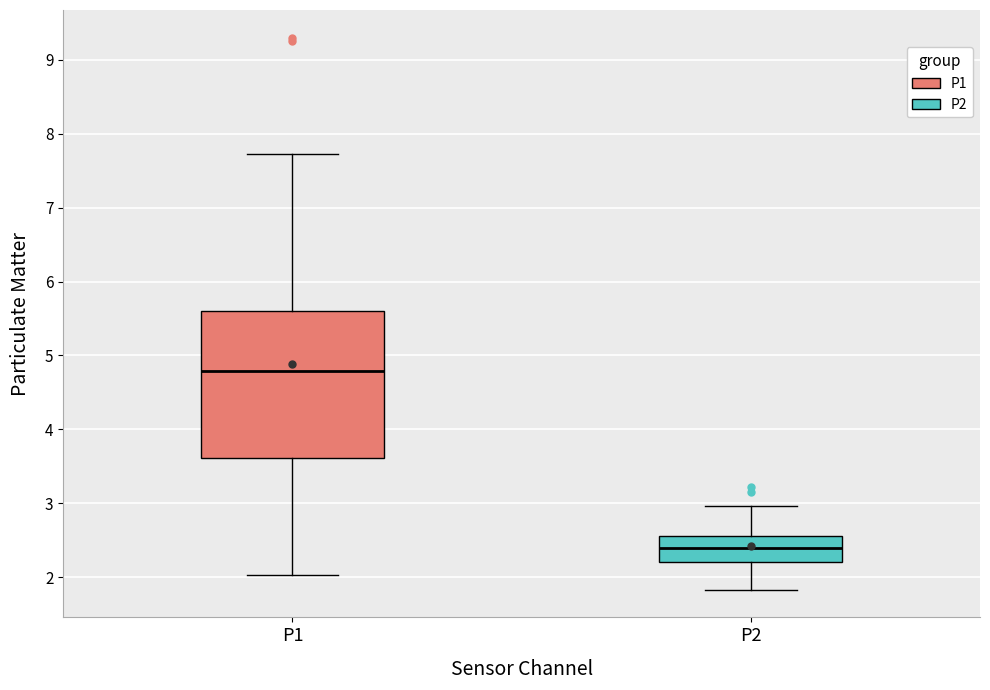

Which box's median line is the highest?

P1